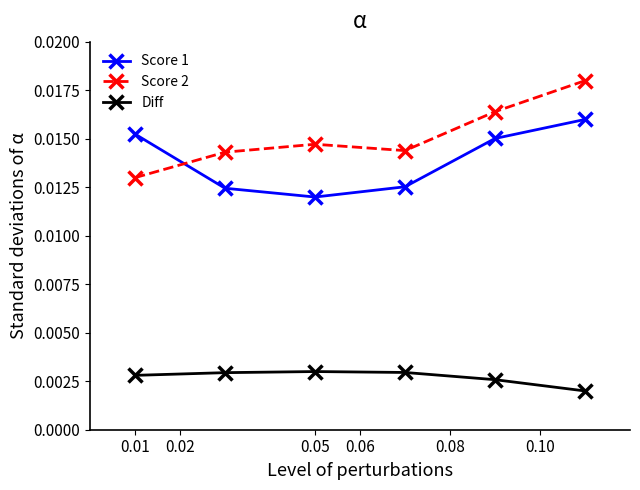

True or false: Diff has more than 0 points higher than both neighbors.

True